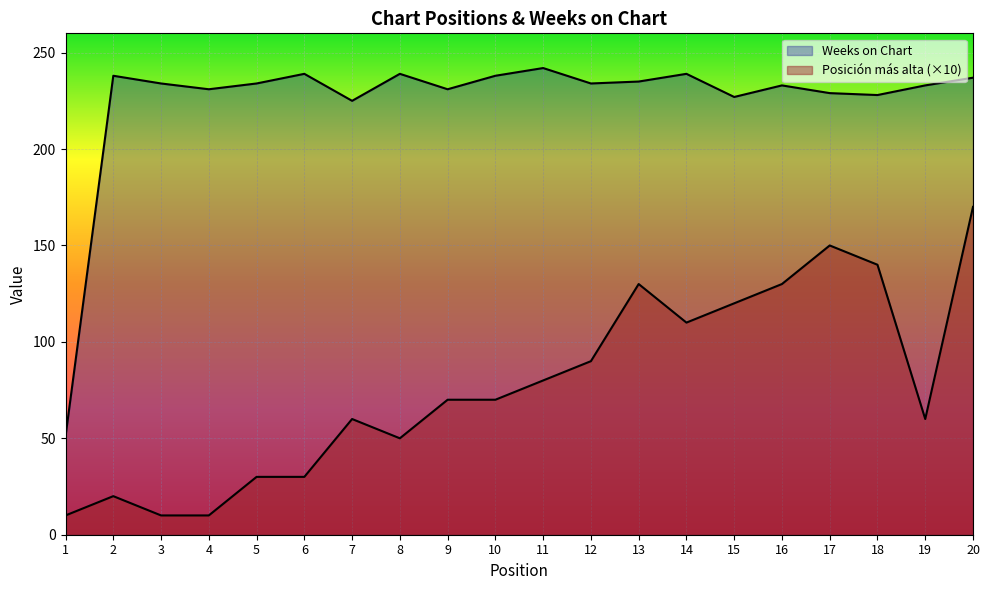

Rank the series by their average value, from highest to lowest.

Weeks on Chart, Posición más alta